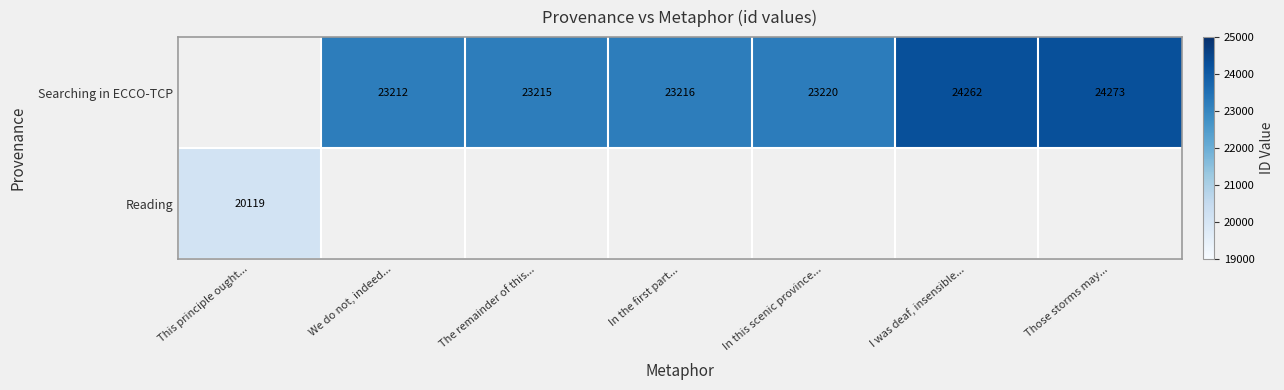

The Searching in ECCO-TCP series shows 31413 at In this scenic province.... True or false?

False